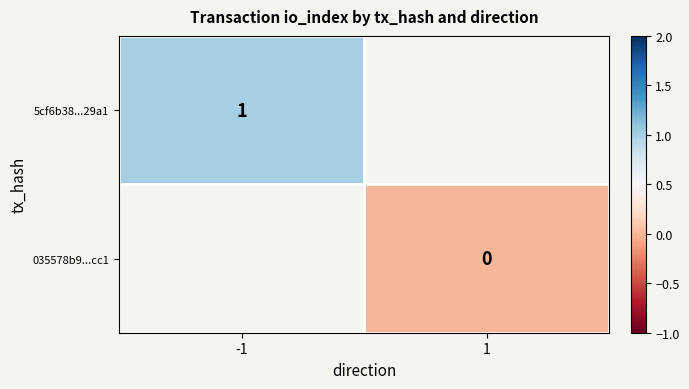

Count the number of categories in the chart.

2